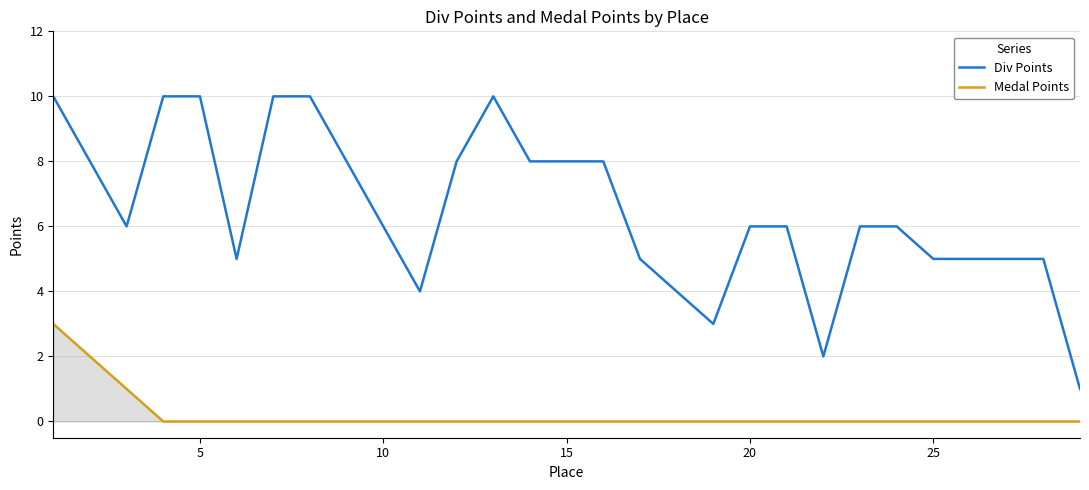

List the series in order of their overall mean, lowest first.

Medal Points, Div Points